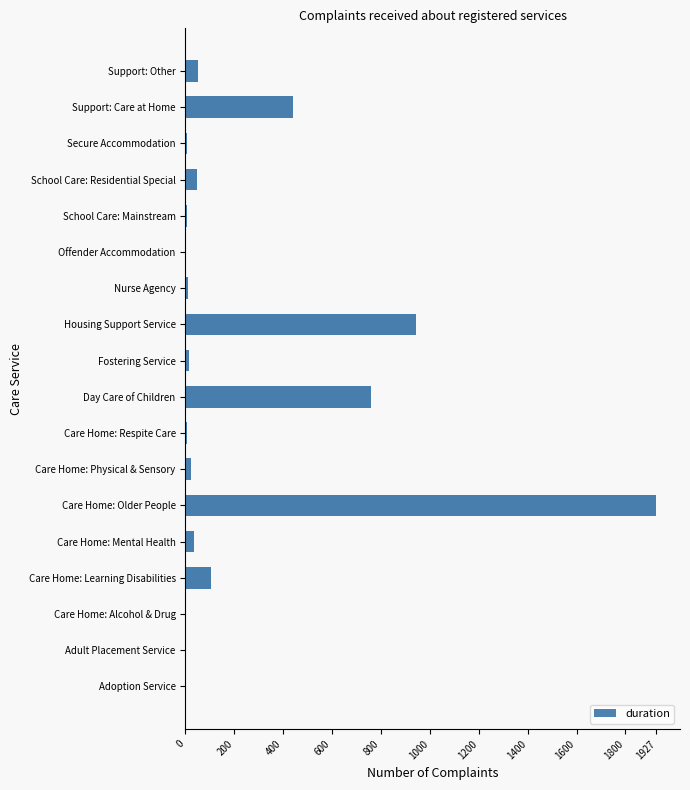

Between Offender Accommodation and Care Home: Learning Disabilities, which is larger?

Care Home: Learning Disabilities